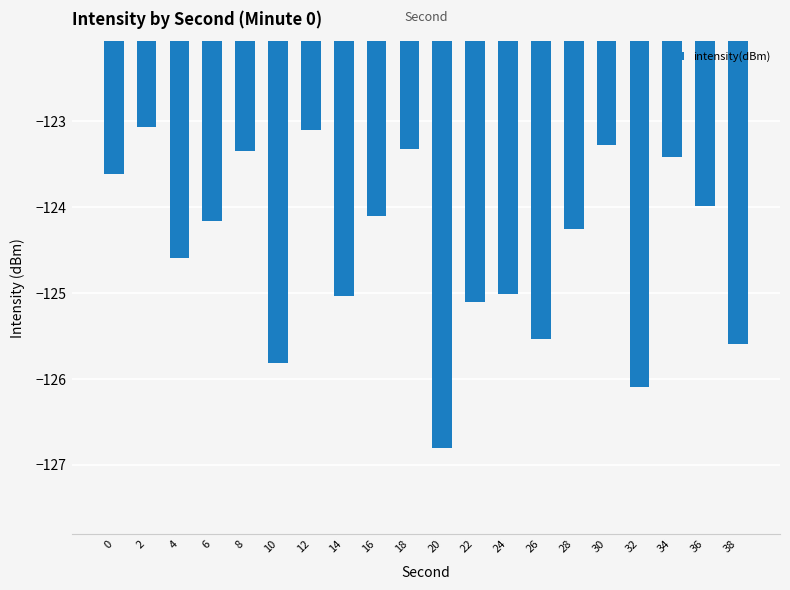

How many data points does each series have?

20